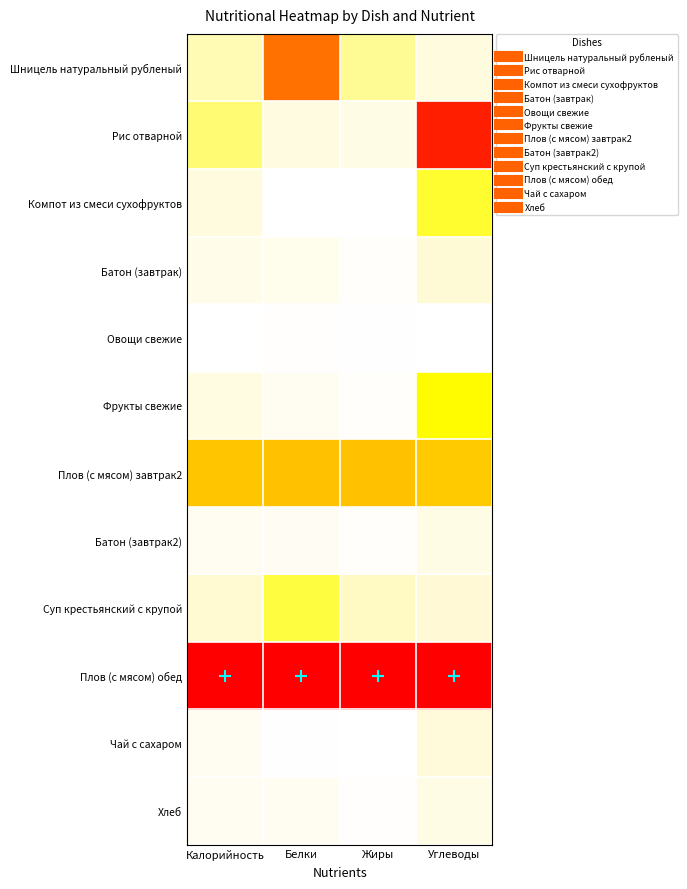

Reading left to right, extract all data points from this chart.

Шницель натуральный рубленый: Калорийность=0.4	Белки=0.8	Жиры=0.5	Углеводы=0.3
Рис отварной: Калорийность=0.5	Белки=0.2	Жиры=0.2	Углеводы=1.0
Компот из смеси сухофруктов: Калорийность=0.3	Белки=0.0	Жиры=0.0	Углеводы=0.6
Батон (завтрак): Калорийность=0.2	Белки=0.1	Жиры=0.0	Углеводы=0.3
Овощи свежие: Калорийность=0.0	Белки=0.0	Жиры=0.0	Углеводы=0.0
Фрукты свежие: Калорийность=0.2	Белки=0.1	Жиры=0.0	Углеводы=0.6
Плов (с мясом) завтрак2: Калорийность=0.7	Белки=0.7	Жиры=0.7	Углеводы=0.7
Батон (завтрак2): Калорийность=0.1	Белки=0.1	Жиры=0.0	Углеводы=0.2
Суп крестьянский с крупой: Калорийность=0.4	Белки=0.5	Жиры=0.4	Углеводы=0.3
Плов (с мясом) обед: Калорийность=1.0	Белки=1.0	Жиры=1.0	Углеводы=1.0
Чай с сахаром: Калорийность=0.1	Белки=0.0	Жиры=0.0	Углеводы=0.3
Хлеб: Калорийность=0.1	Белки=0.1	Жиры=0.0	Углеводы=0.2